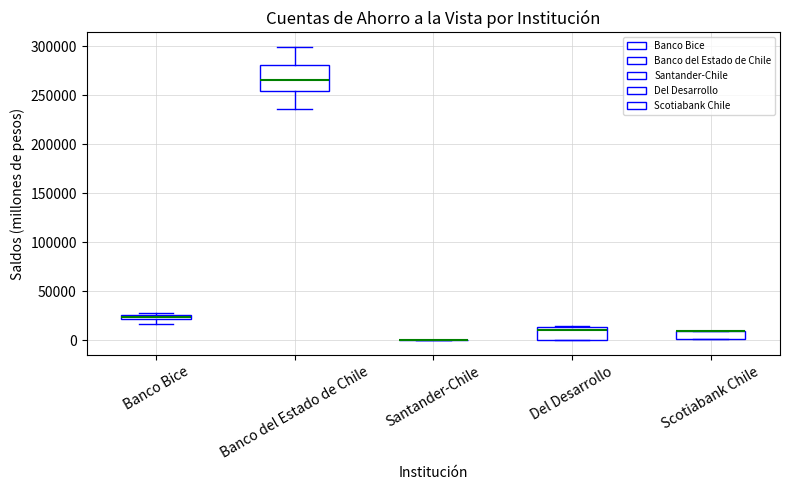

Where is the lower edge of the box for Banco Bice on the y-axis? The values are not printed on the chart, so give them approximately, as read against the axis.

20000